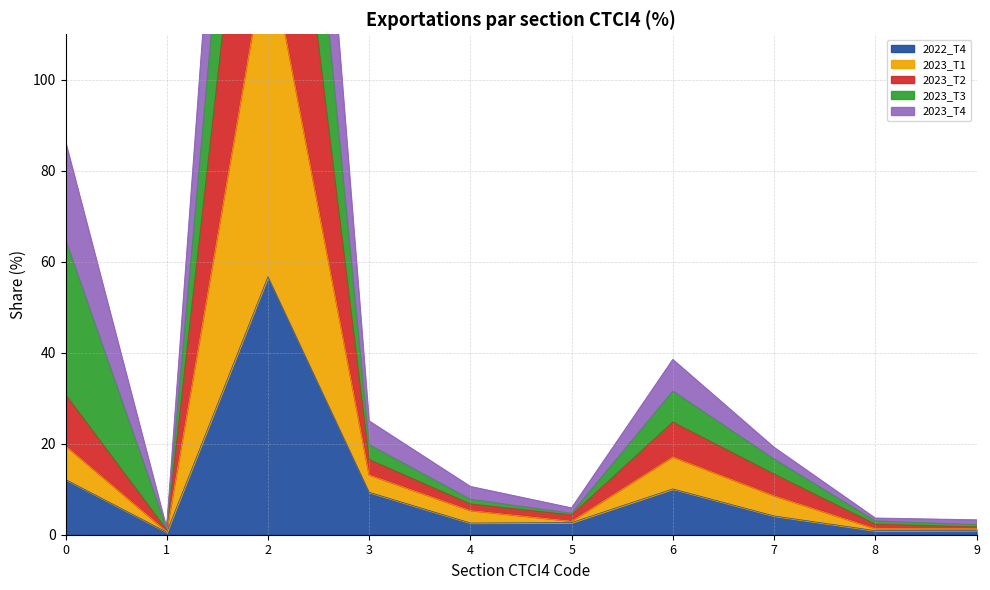

What is the maximum value for 2022_T4?

56.7